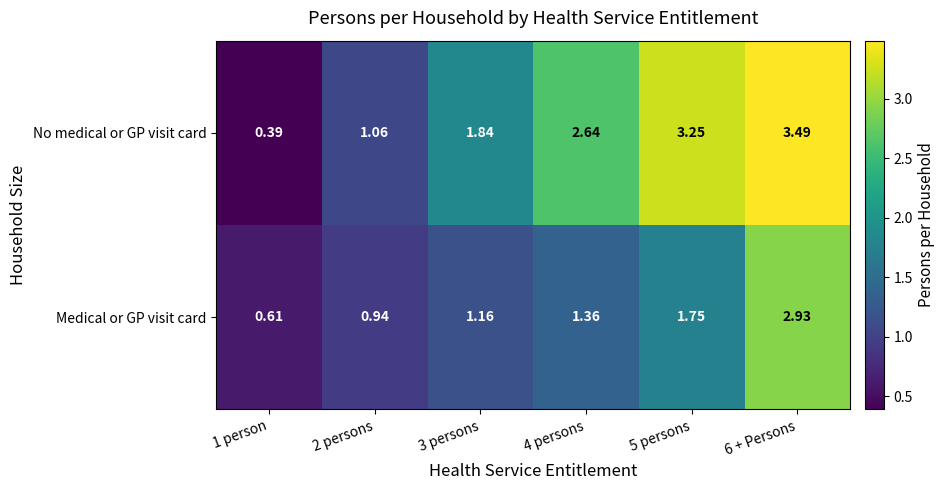

Which series has the widest spread of values?

No medical or GP visit card